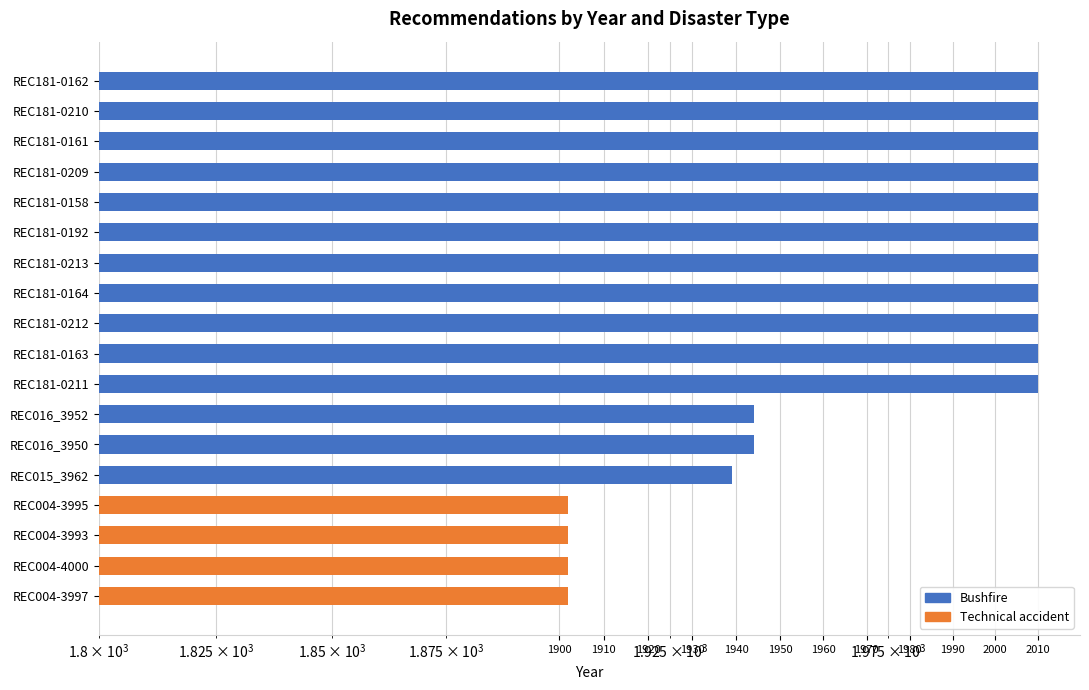

What value does the data have at REC181-0164, to the nearest 5?

2010